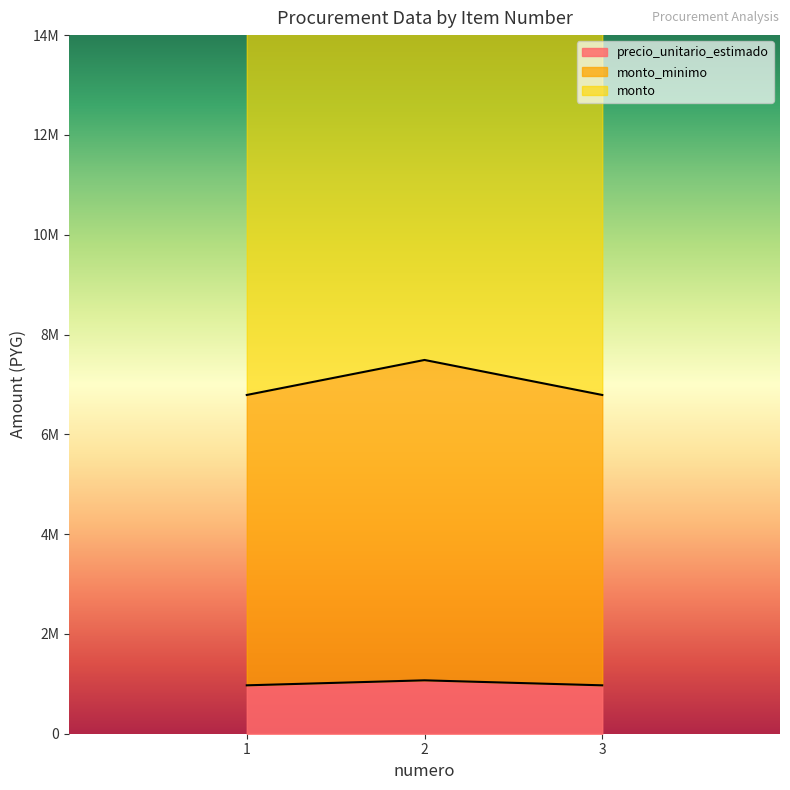

How many lines are shown in the chart?

3